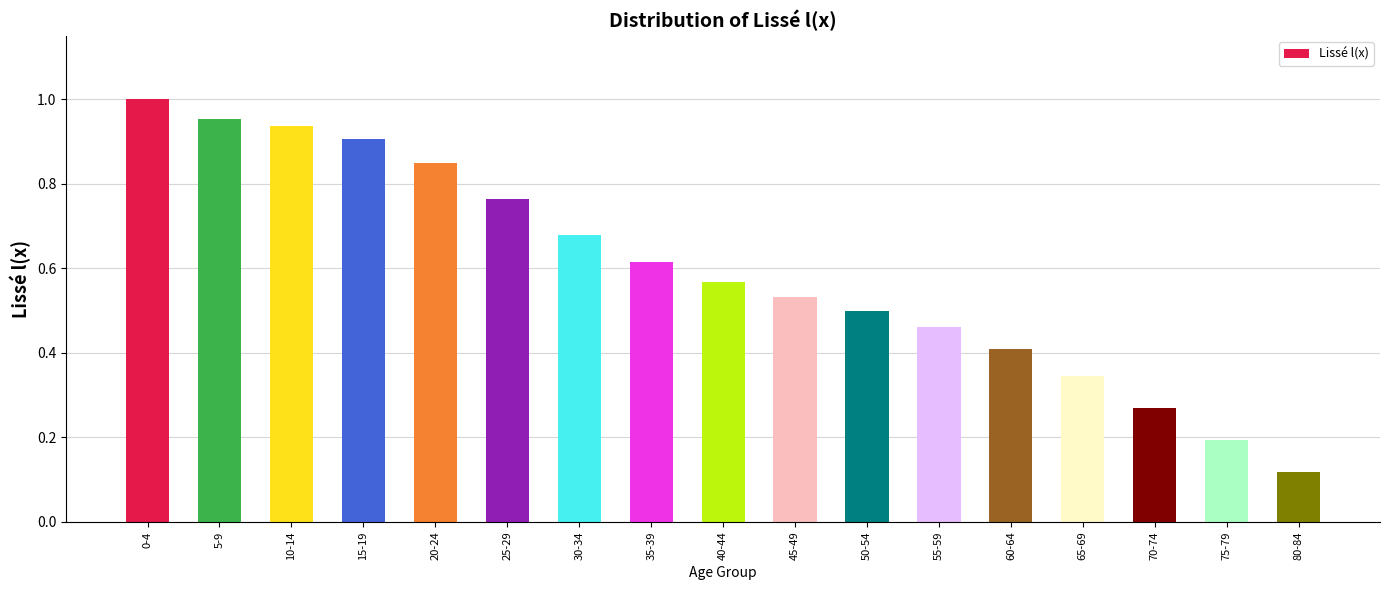

What position from the left is 30-34?

7